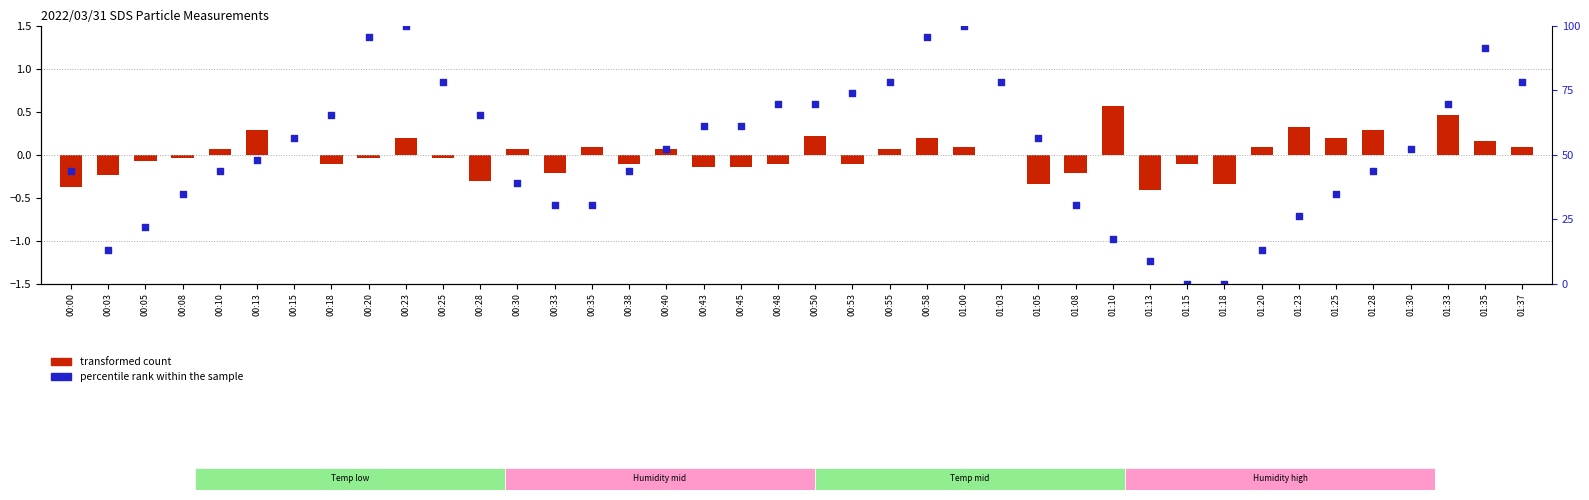

Which series reaches the maximum Y coordinate?

percentile rank within the sample